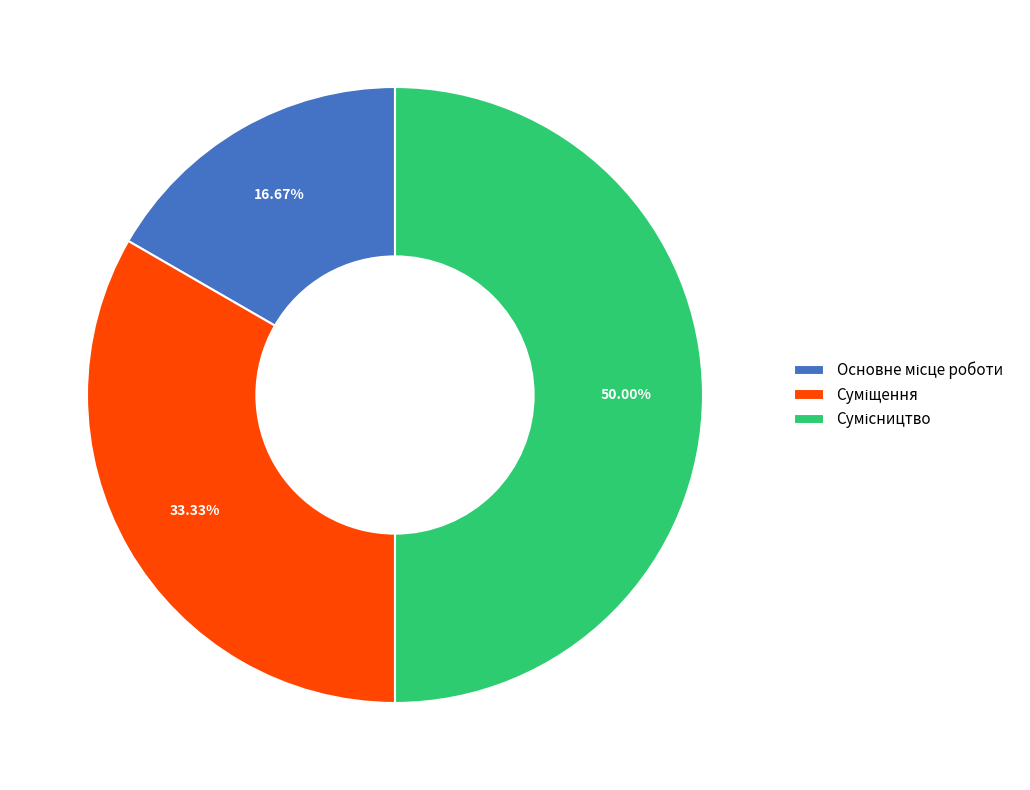

How many slices are in this pie chart?

3